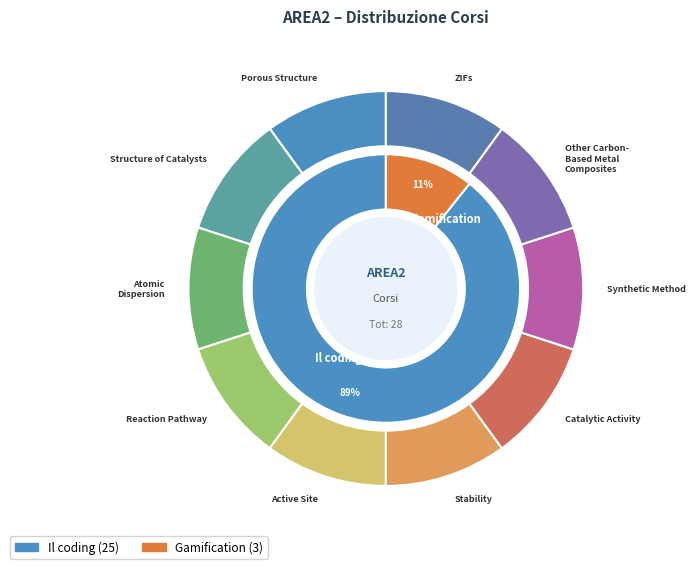

What is the change in value from Il coding to Gamification?

-22